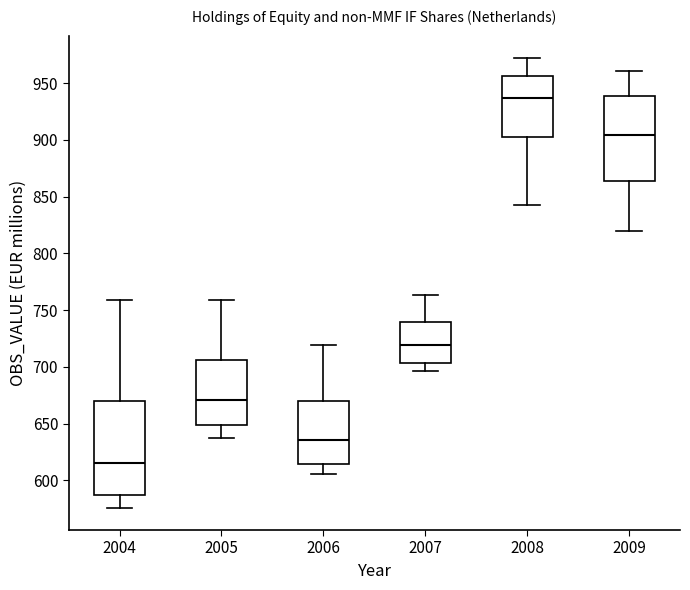

Where is the upper edge of the box at x = 2006 on the y-axis? The values are not printed on the chart, so give them approximately, as read against the axis.

670